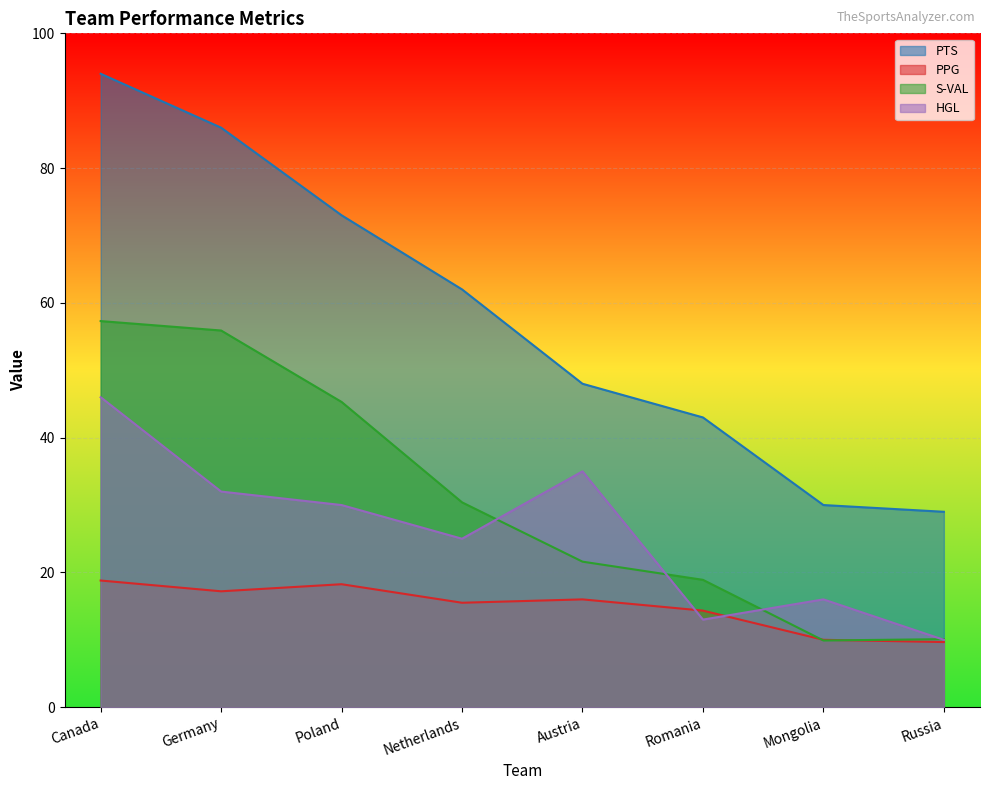

At which label does HGL reach its minimum?

Russia